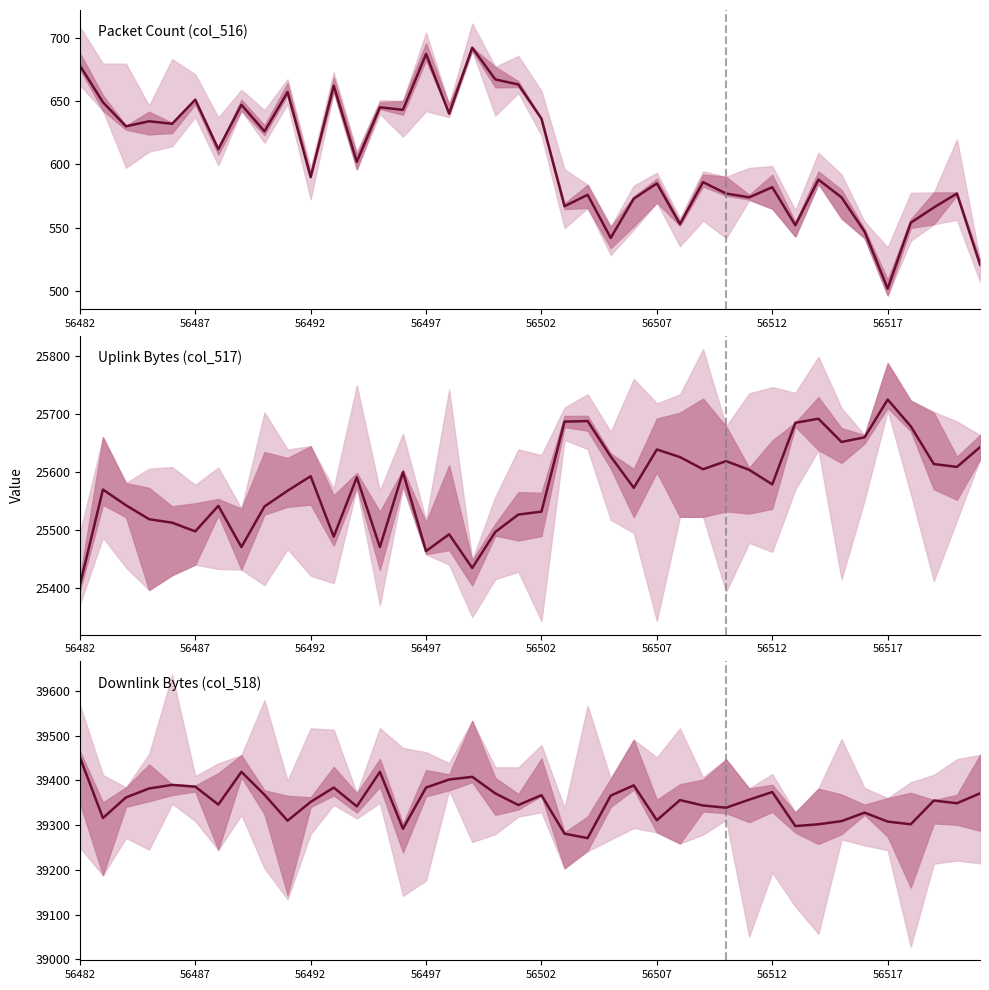

Which category has the lowest value in the col_517 series?

56482